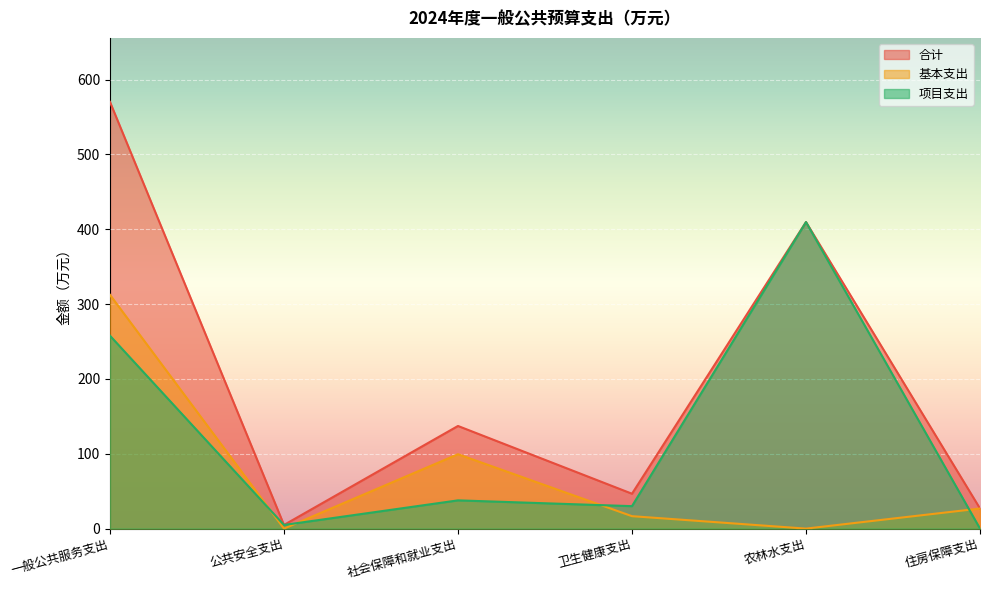

What is the difference between the 项目支出 values at 农林水支出 and 一般公共服务支出?

151.8